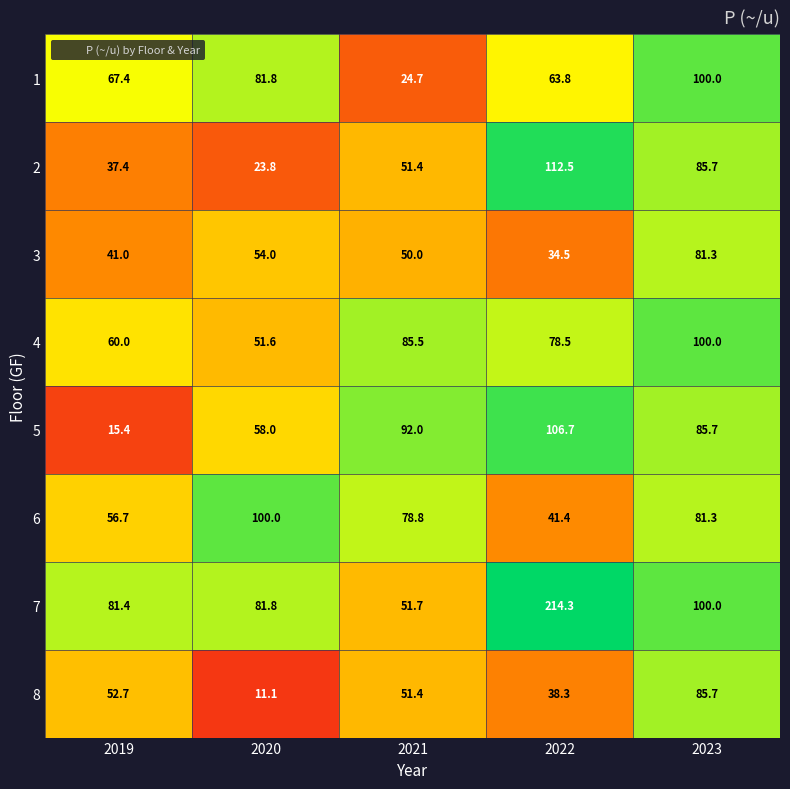

Which series has the largest range (max minus min)?

7